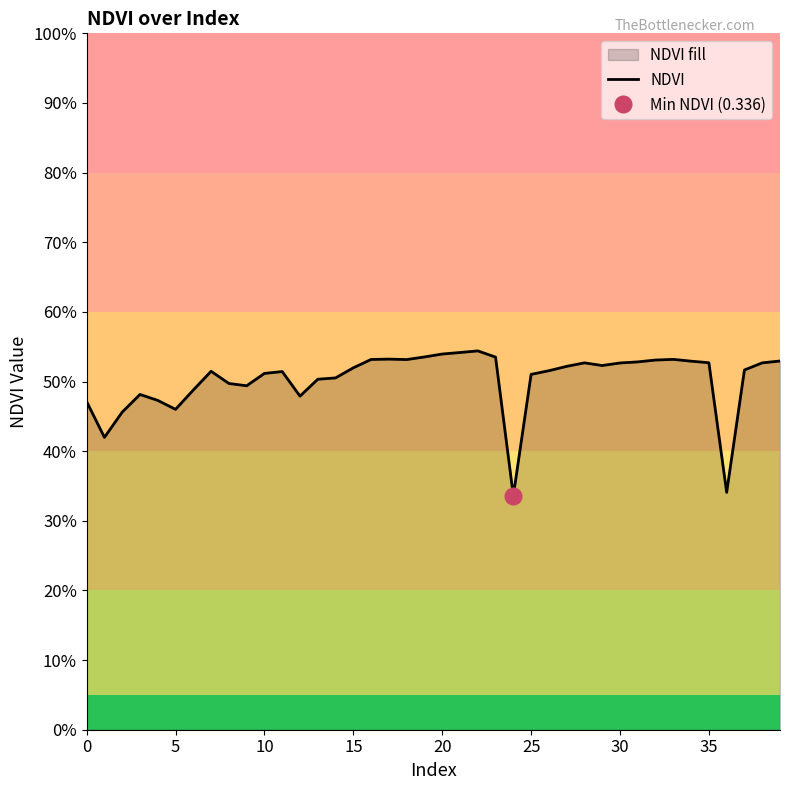

Count the values in the range 0 to 1.

40